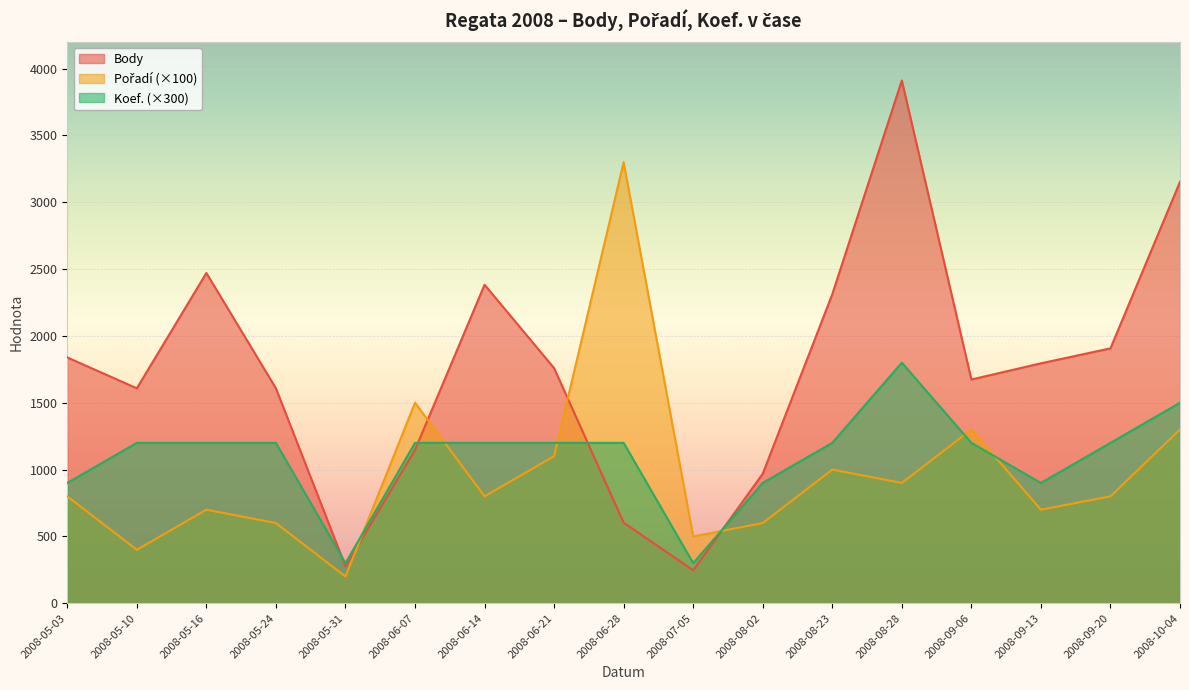

At which category does the chart reach its minimum across all series?

2008-05-31